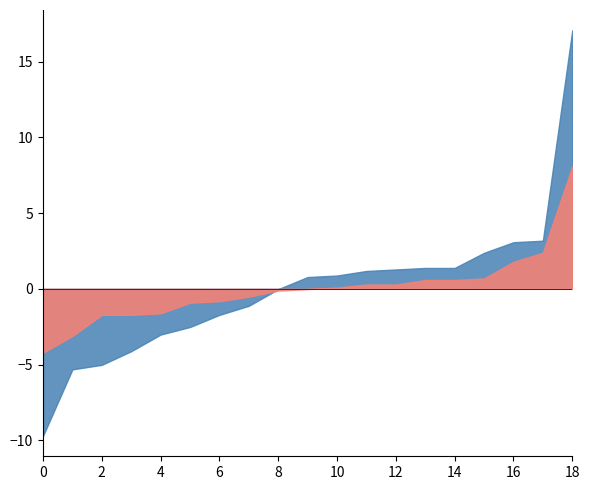

Which has a higher value, 00:00 or 00:04?

00:04